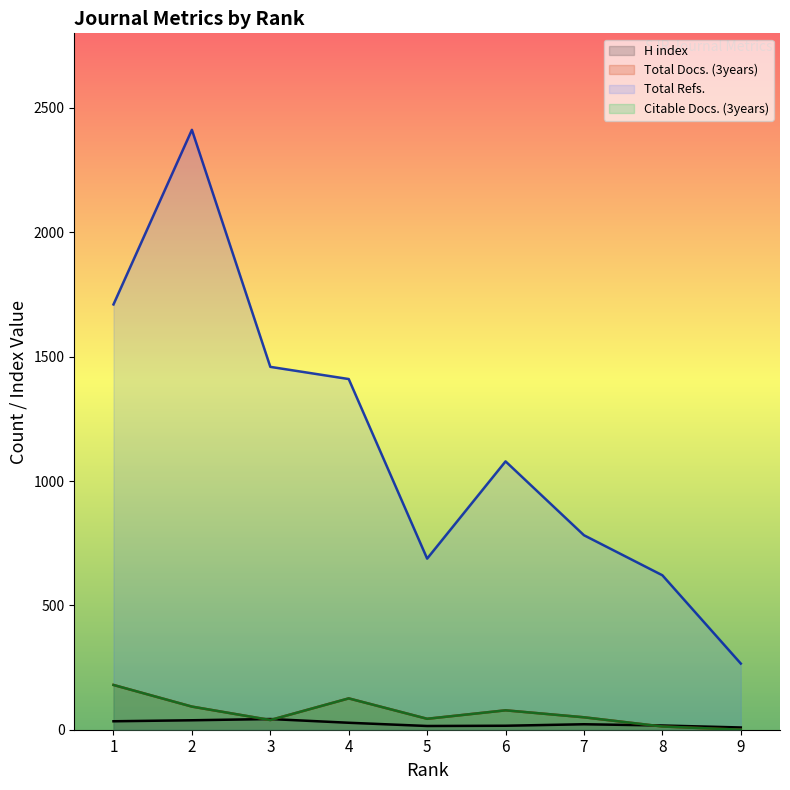

The value of Total Refs. at 5 is 688. True or false?

True